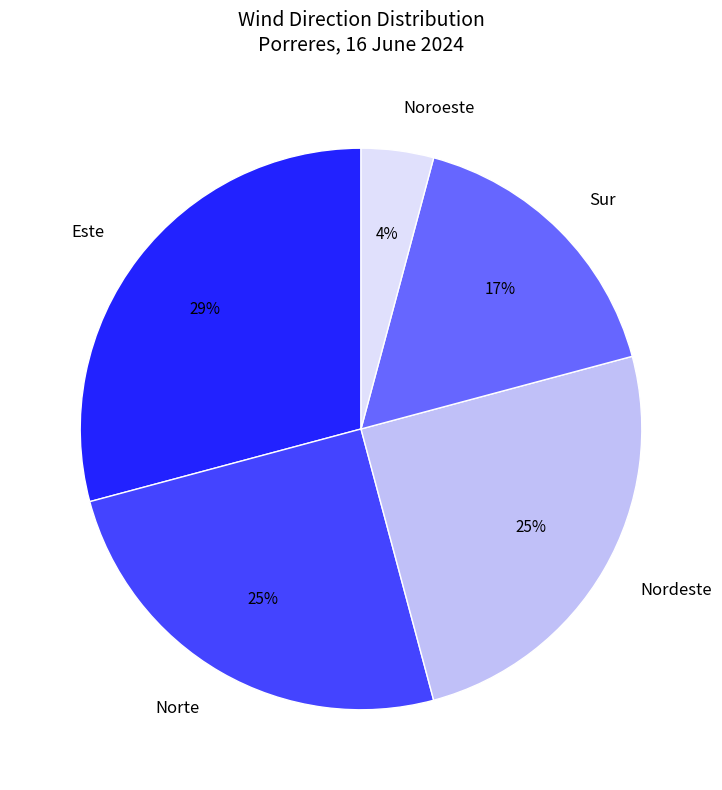

How many slices are in this pie chart?

5